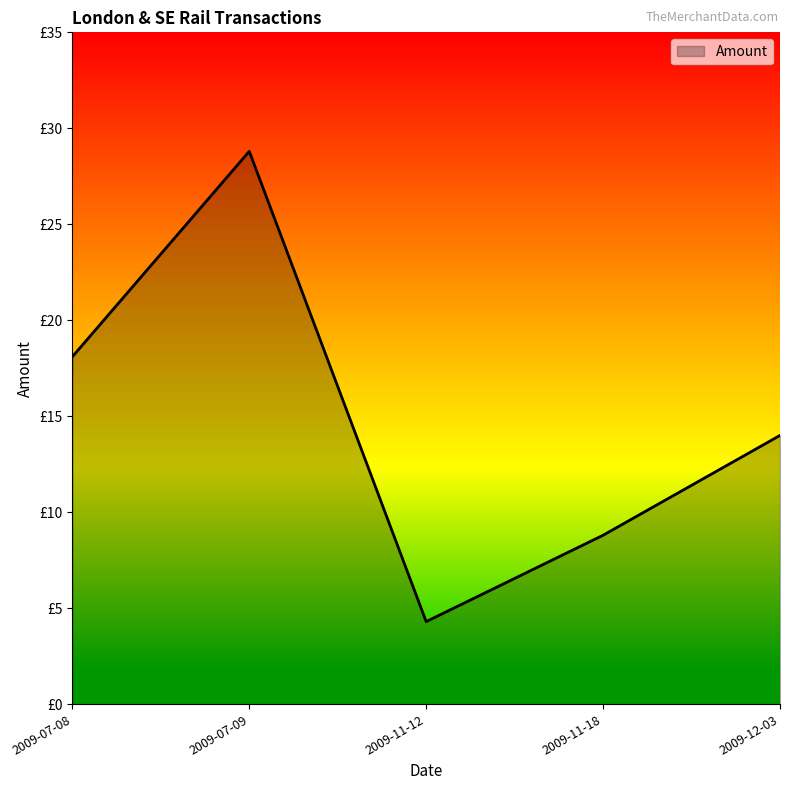

List the labels in order of value, smallest first.

2009-11-12, 2009-11-18, 2009-12-03, 2009-07-08, 2009-07-09